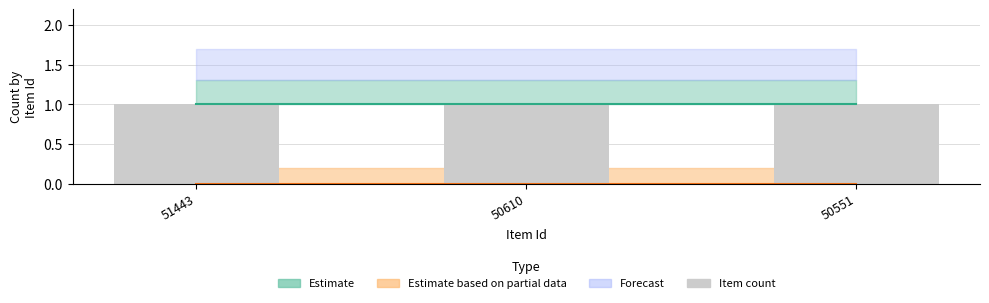

What is the spread (max minus min) of values at 50610?

1.3